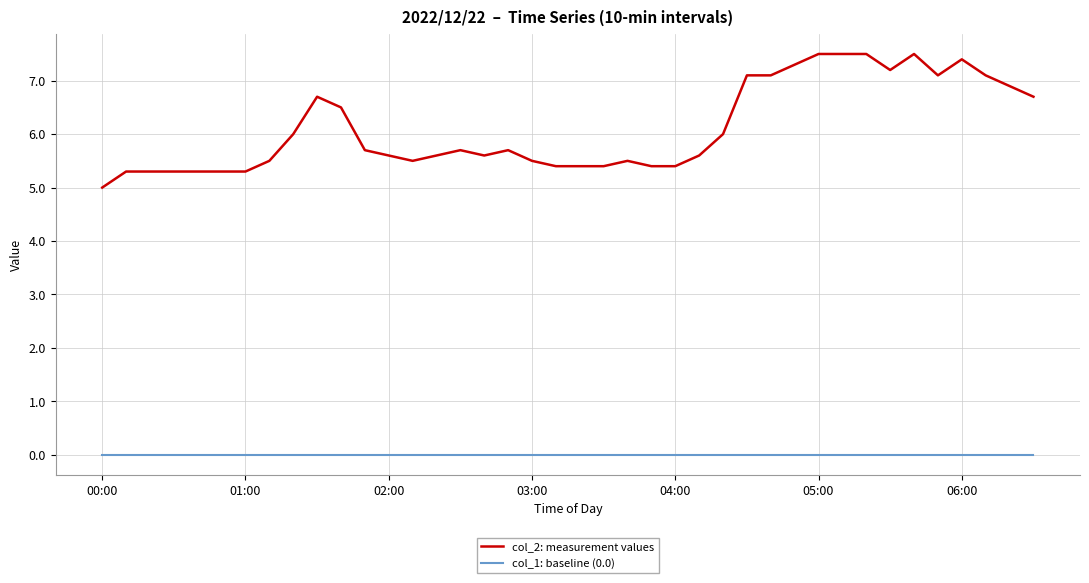

What is the lowest value of the col_2: measurement values series?

5.0